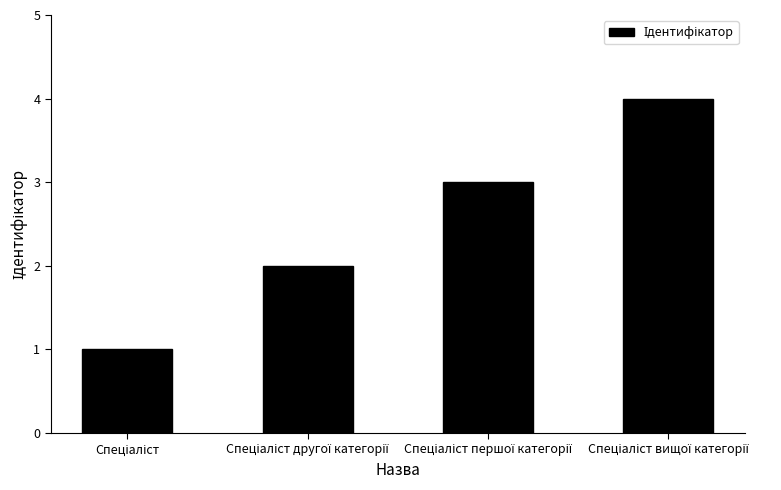

What is the maximum value shown in the chart?

4